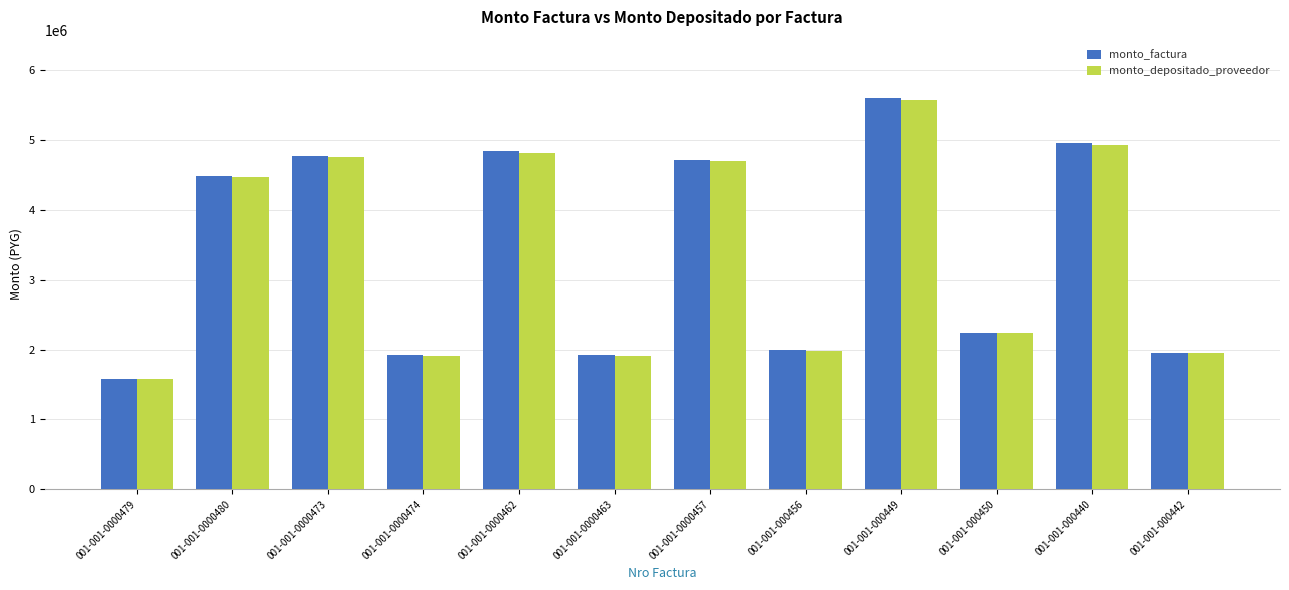

The value of monto_factura at 001-001-0000479 is 380652. True or false?

False